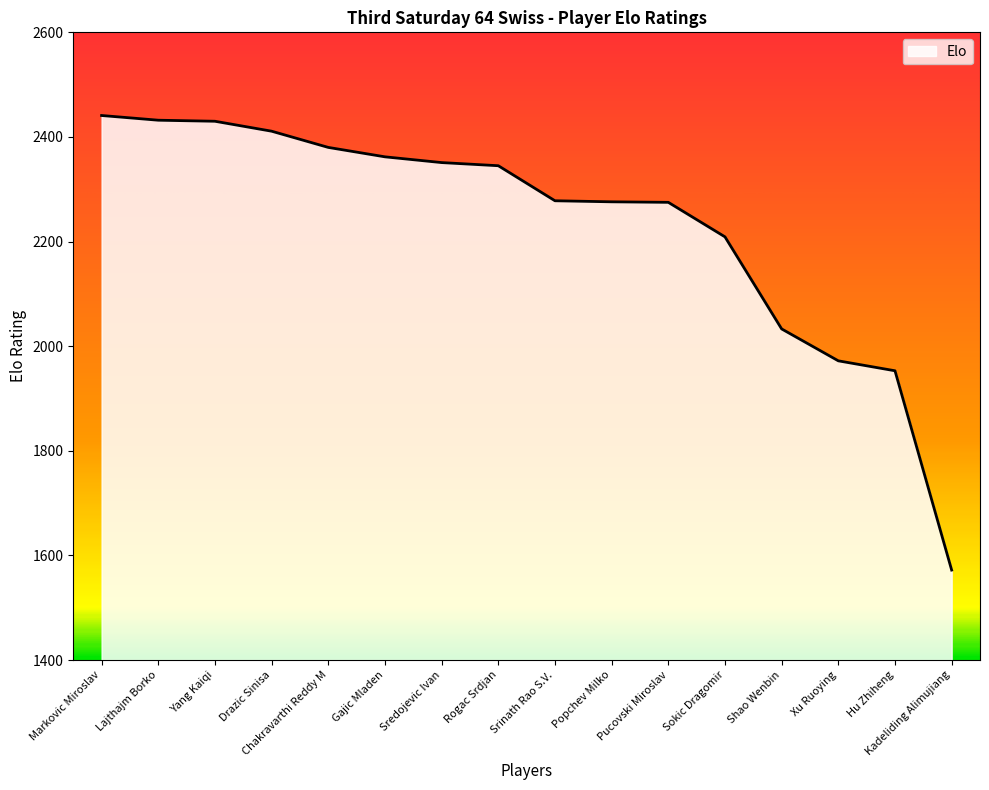

What is the change in value from Rogac Srdjan to Xu Ruoying?

-373